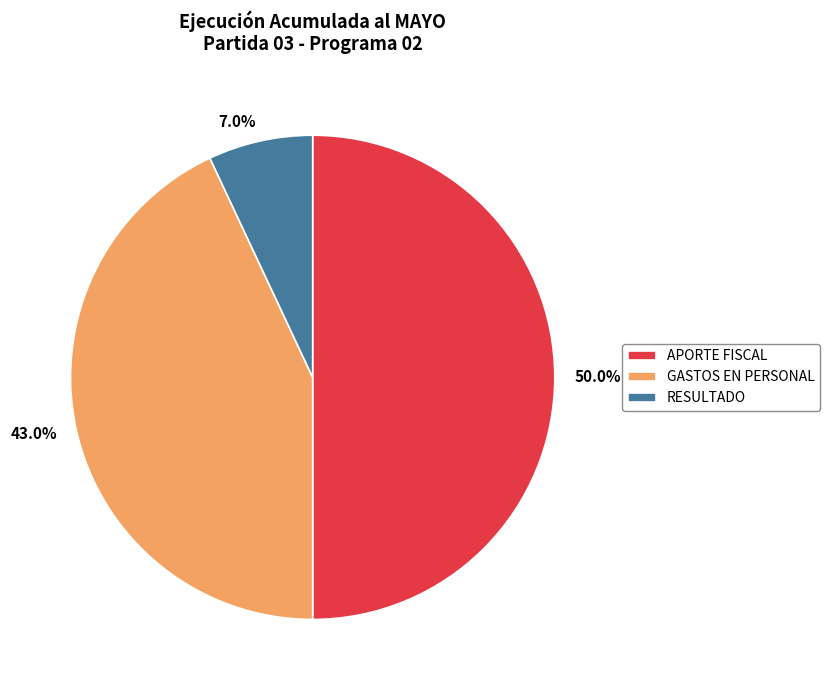

Count the number of slices in the pie.

3